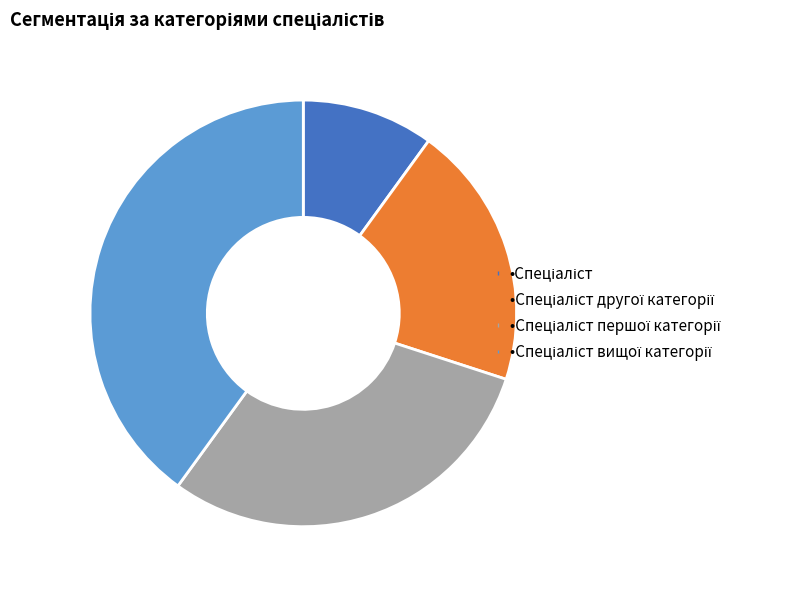

Is there any slice that represents more than half of the pie?

No